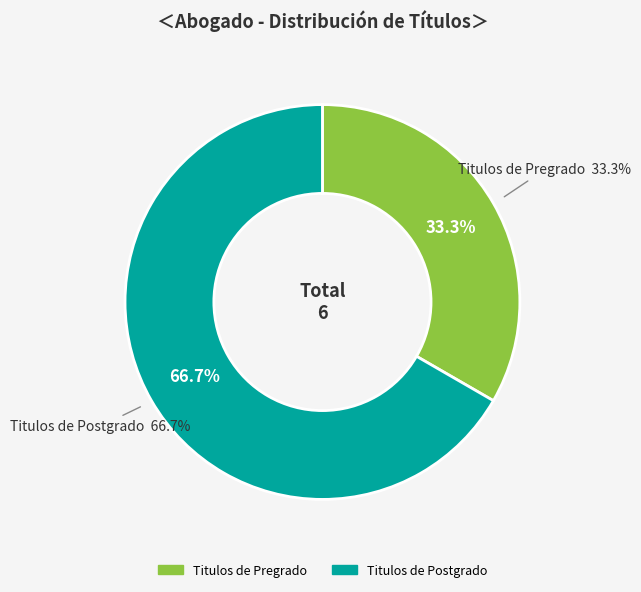

What percentage is NOT represented by Titulos de Pregrado?

66.7%